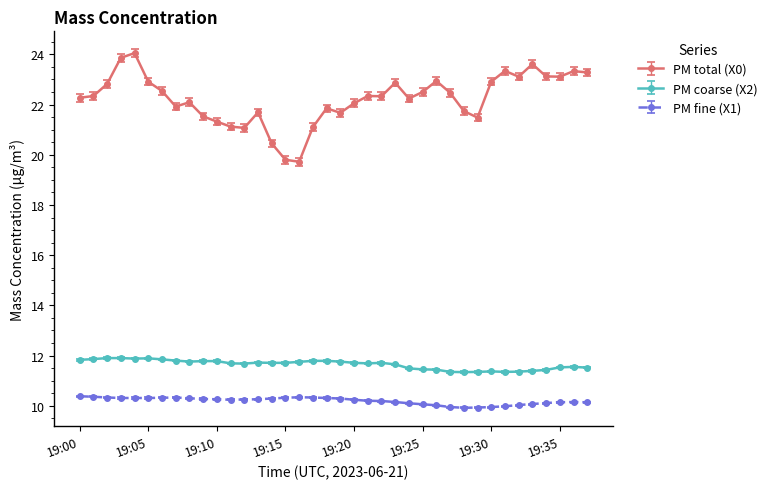

What is the value of the PM coarse (X2) point at the 23rd from the left?

11.7